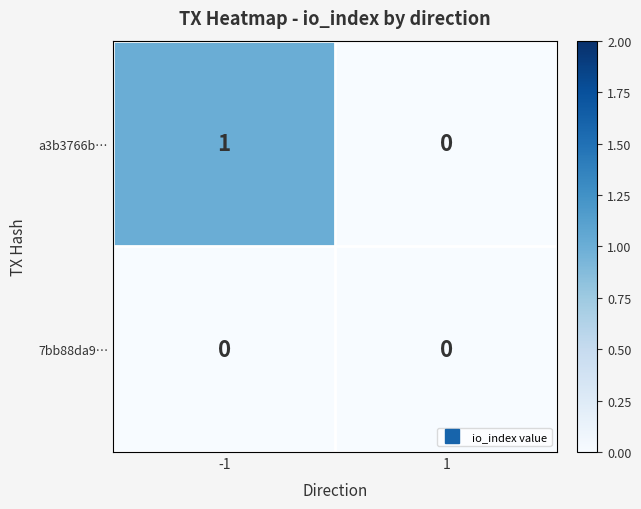

The a3b3766b… series shows 1 at -1. True or false?

True